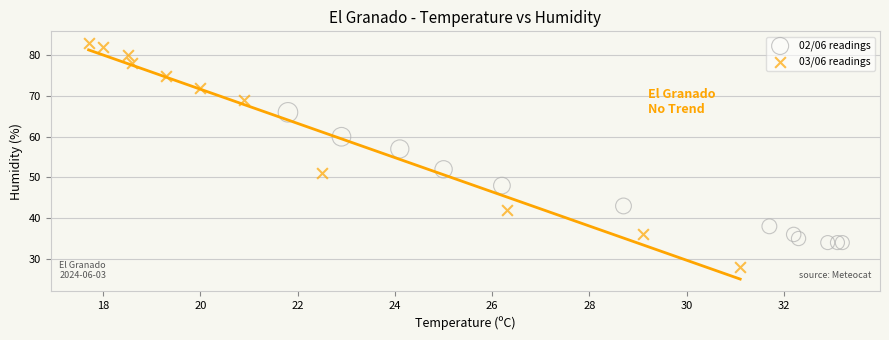

Which series has the widest spread of Y values?

03/06 readings